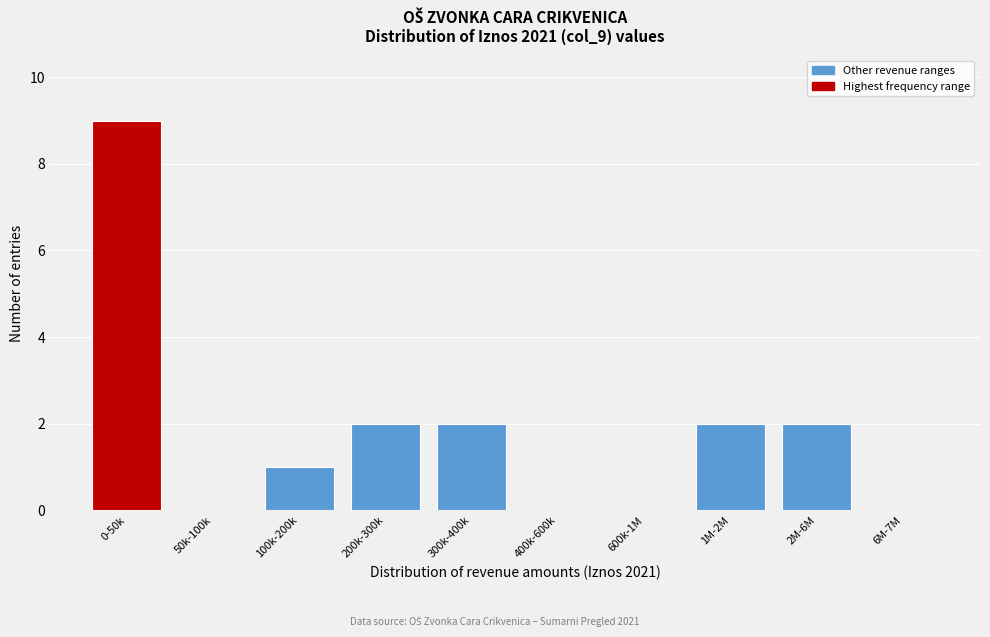

Reading left to right, extract all data points from this chart.

0-50k=9	50k-100k=0	100k-200k=1	200k-300k=2	300k-400k=2	400k-600k=0	600k-1M=0	1M-2M=2	2M-6M=2	6M-7M=0